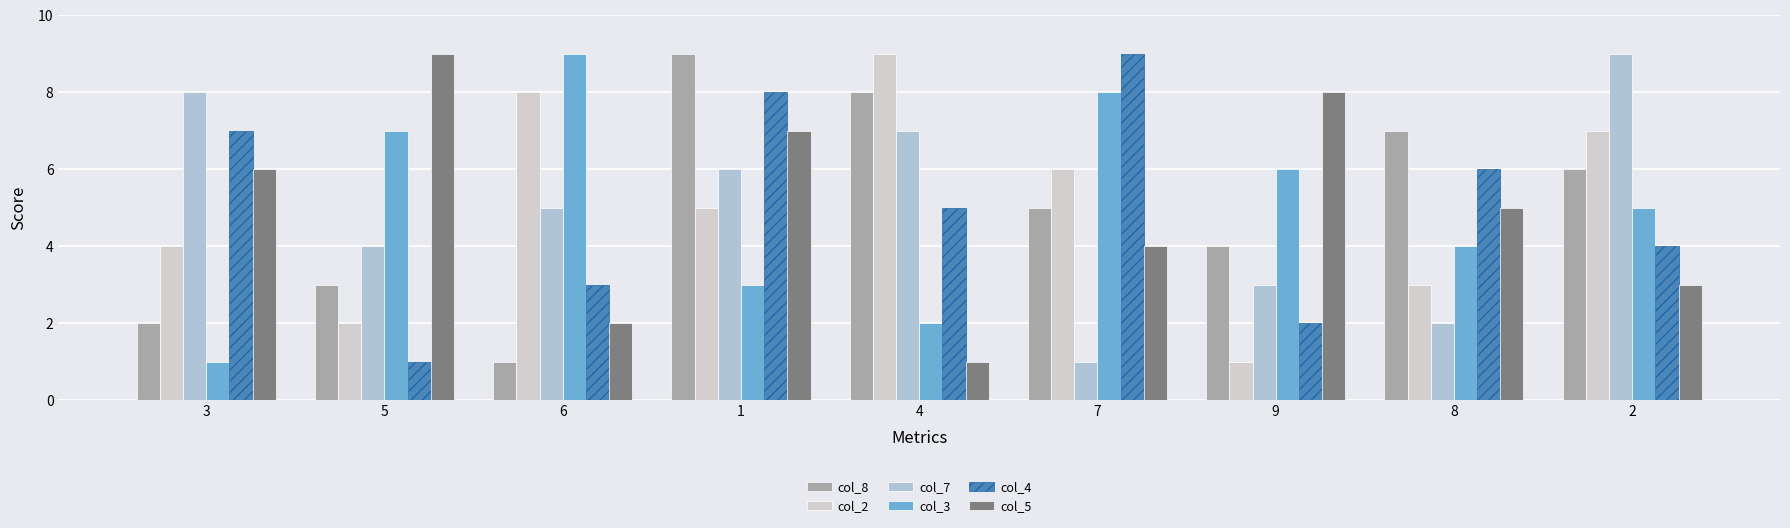

Which series has the widest spread of values?

col_8